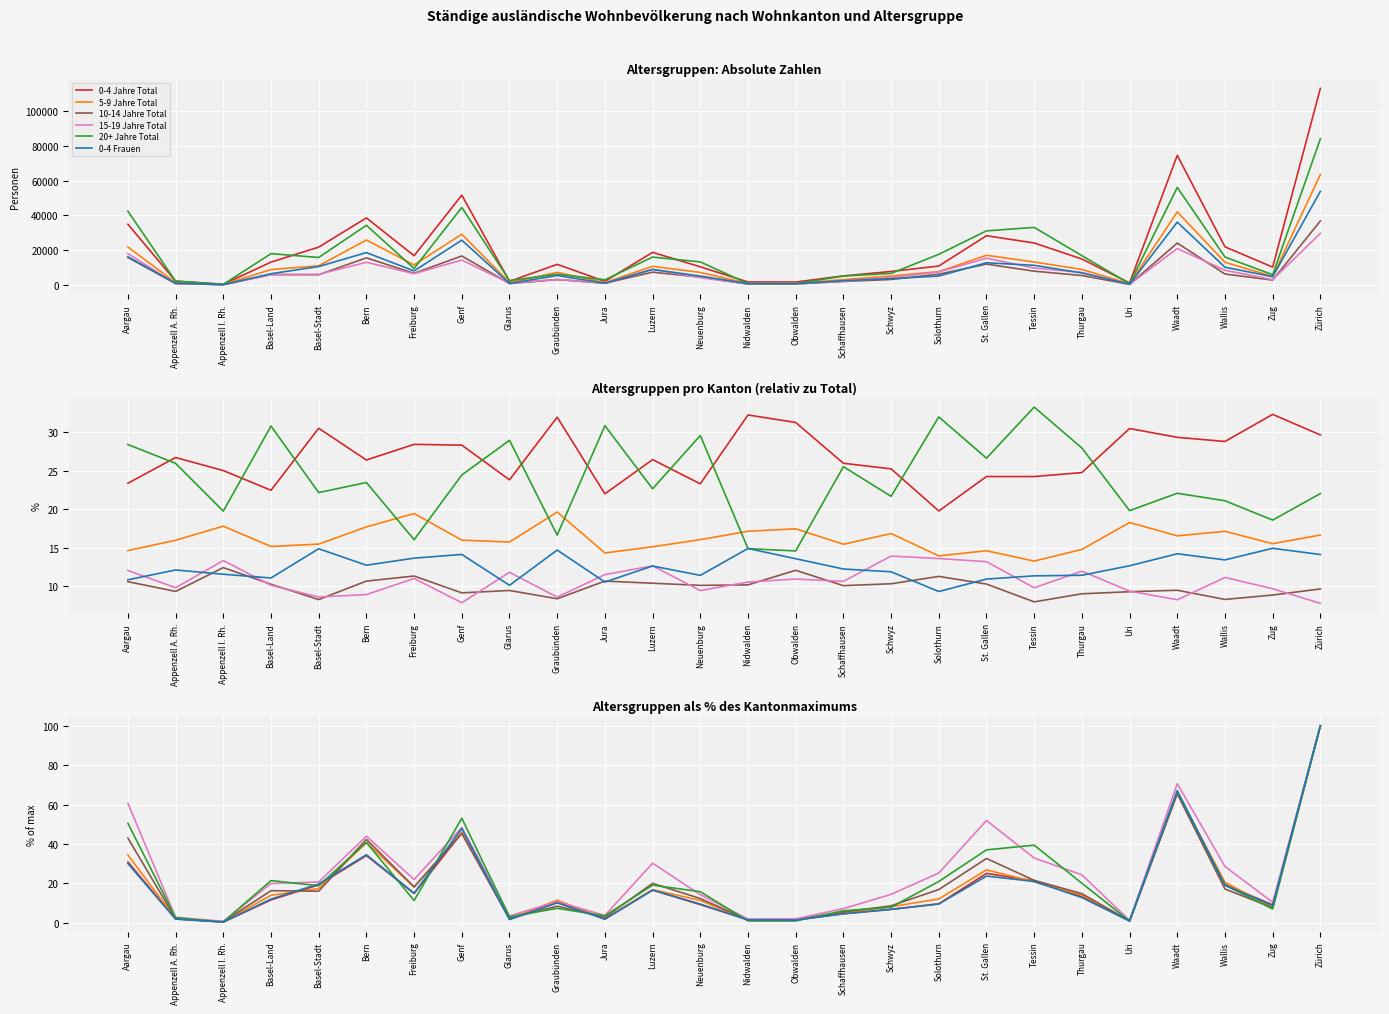

What is the spread (max minus min) of values at Basel-Stadt?

4.7